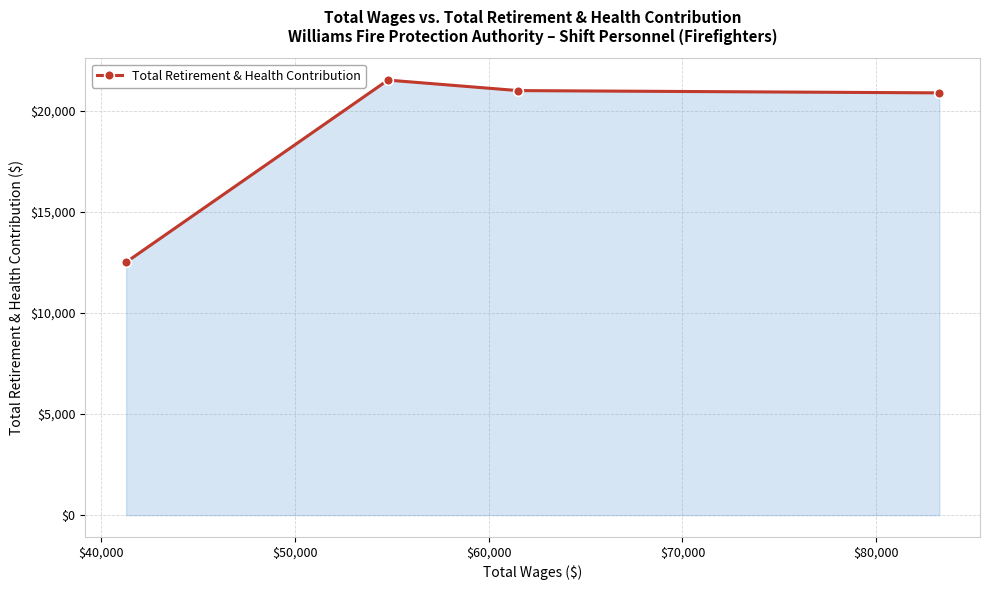

How many points are higher than both their immediate neighbors (excluding endpoints)?

1